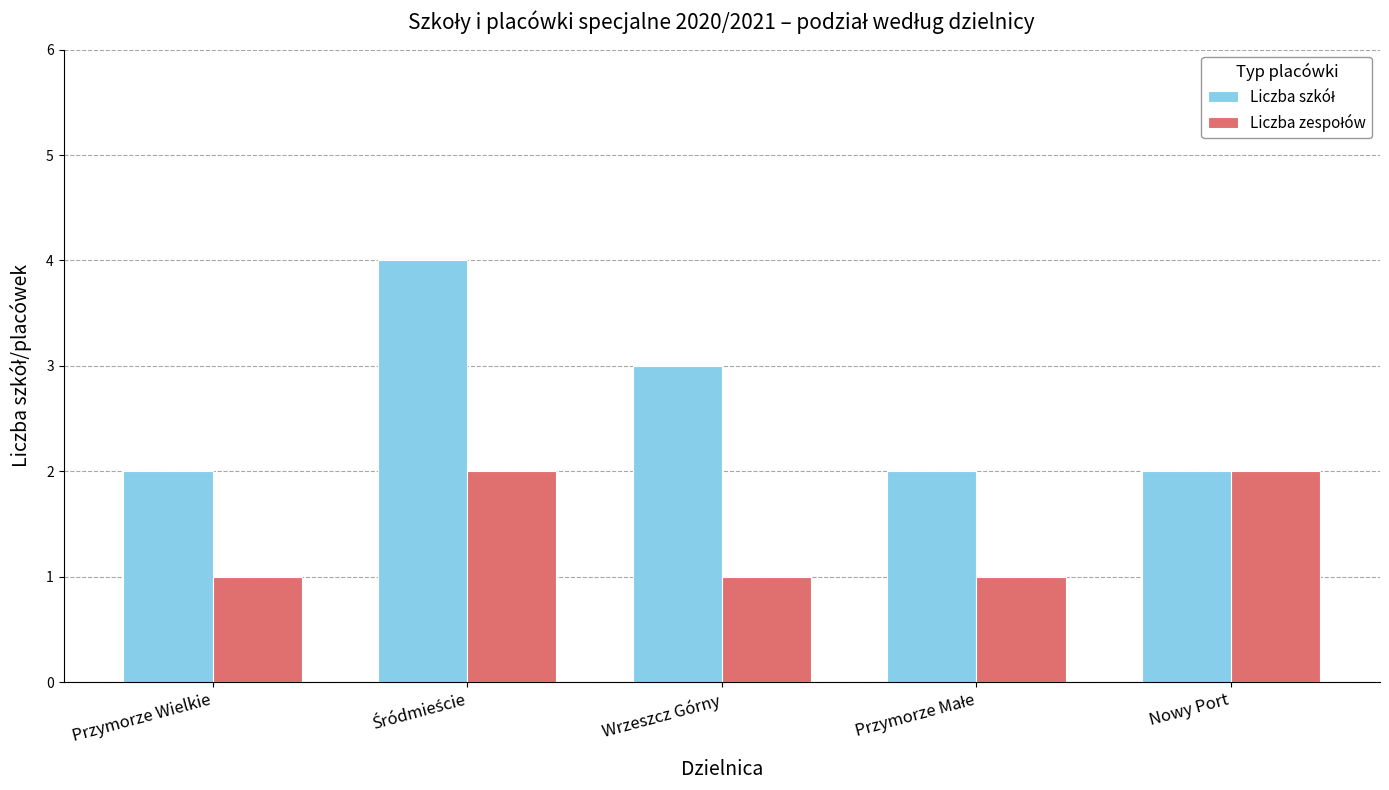

What is the total value across all series at Nowy Port?

4